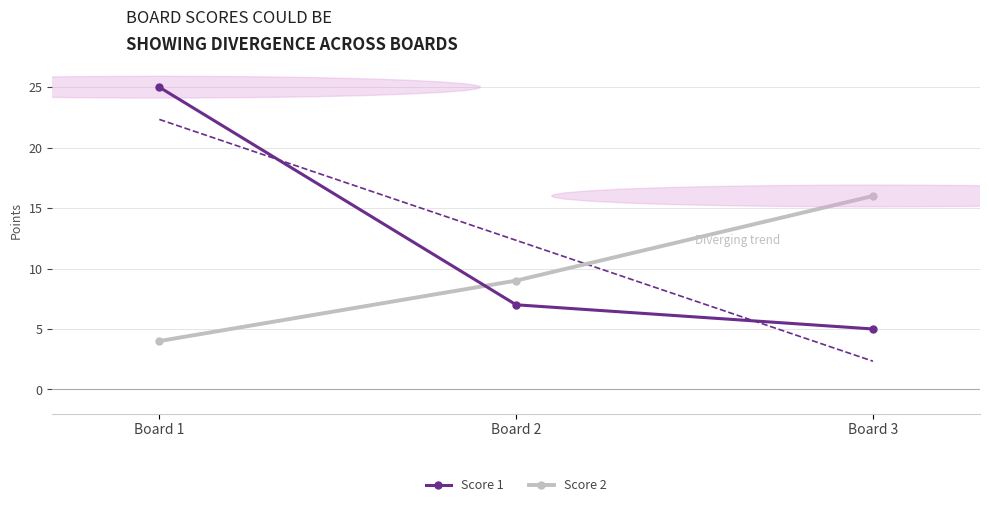

What is the average value of the Score 2 series?

10